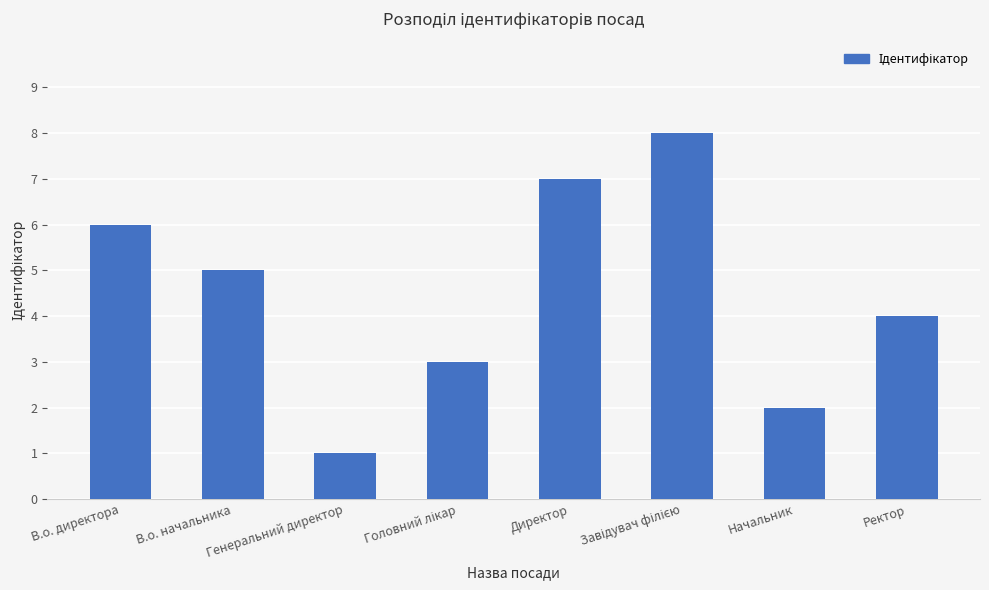

What is the label of the 2nd bar from the left?

В.о. начальника